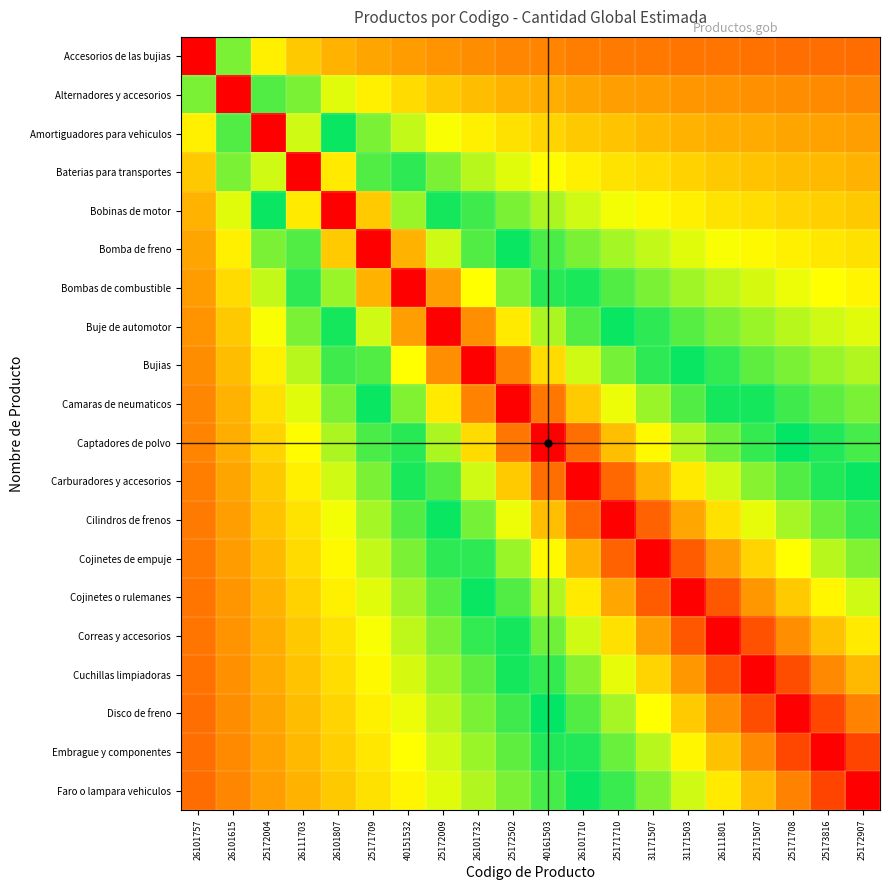

Reading right to left, extract all data points from this chart.

Accesorios de las bujias: 25172907=0.1	25173816=0.1	25171708=0.1	25171507=0.2	26111801=0.2	31171503=0.2	31171507=0.2	25171710=0.2	26101710=0.2	40161503=0.2	25172502=0.2	26101732=0.2	25172009=0.2	40151532=0.2	25171709=0.2	26101807=0.2	26111703=0.3	25172004=0.3	26101615=0.4	26101757=1.0
Alternadores y accesorios: 25172907=0.2	25173816=0.2	25171708=0.2	25171507=0.2	26111801=0.2	31171503=0.2	31171507=0.2	25171710=0.2	26101710=0.2	40161503=0.2	25172502=0.2	26101732=0.2	25172009=0.3	40151532=0.3	25171709=0.3	26101807=0.4	26111703=0.4	25172004=0.6	26101615=1.0	26101757=0.4
Amortiguadores para vehiculos: 25172907=0.2	25173816=0.2	25171708=0.2	25171507=0.2	26111801=0.2	31171503=0.2	31171507=0.2	25171710=0.3	26101710=0.3	40161503=0.3	25172502=0.3	26101732=0.3	25172009=0.3	40151532=0.4	25171709=0.4	26101807=0.5	26111703=0.6	25172004=1.0	26101615=0.6	26101757=0.3
Baterias para transportes: 25172907=0.2	25173816=0.2	25171708=0.2	25171507=0.3	26111801=0.3	31171503=0.3	31171507=0.3	25171710=0.3	26101710=0.3	40161503=0.3	25172502=0.4	26101732=0.4	25172009=0.4	40151532=0.5	25171709=0.6	26101807=0.7	26111703=1.0	25172004=0.6	26101615=0.4	26101757=0.3
Bobinas de motor: 25172907=0.3	25173816=0.3	25171708=0.3	25171507=0.3	26111801=0.3	31171503=0.3	31171507=0.3	25171710=0.3	26101710=0.4	40161503=0.4	25172502=0.4	26101732=0.5	25172009=0.5	40151532=0.6	25171709=0.7	26101807=1.0	26111703=0.7	25172004=0.5	26101615=0.4	26101757=0.2
Bomba de freno: 25172907=0.3	25173816=0.3	25171708=0.3	25171507=0.3	26111801=0.3	31171503=0.4	31171507=0.4	25171710=0.4	26101710=0.4	40161503=0.5	25172502=0.5	26101732=0.6	25172009=0.6	40151532=0.8	25171709=1.0	26101807=0.7	26111703=0.6	25172004=0.4	26101615=0.3	26101757=0.2
Bombas de combustible: 25172907=0.3	25173816=0.3	25171708=0.3	25171507=0.4	26111801=0.4	31171503=0.4	31171507=0.4	25171710=0.4	26101710=0.5	40161503=0.5	25172502=0.6	26101732=0.7	25172009=0.8	40151532=1.0	25171709=0.8	26101807=0.6	26111703=0.5	25172004=0.4	26101615=0.3	26101757=0.2
Buje de automotor: 25172907=0.4	25173816=0.4	25171708=0.4	25171507=0.4	26111801=0.4	31171503=0.4	31171507=0.5	25171710=0.5	26101710=0.6	40161503=0.6	25172502=0.7	26101732=0.8	25172009=1.0	40151532=0.8	25171709=0.6	26101807=0.5	26111703=0.4	25172004=0.3	26101615=0.3	26101757=0.2
Bujias: 25172907=0.4	25173816=0.4	25171708=0.4	25171507=0.4	26111801=0.5	31171503=0.5	31171507=0.5	25171710=0.6	26101710=0.6	40161503=0.7	25172502=0.8	26101732=1.0	25172009=0.8	40151532=0.7	25171709=0.6	26101807=0.5	26111703=0.4	25172004=0.3	26101615=0.2	26101757=0.2
Camaras de neumaticos: 25172907=0.4	25173816=0.4	25171708=0.5	25171507=0.5	26111801=0.5	31171503=0.6	31171507=0.6	25171710=0.7	26101710=0.7	40161503=0.8	25172502=1.0	26101732=0.8	25172009=0.7	40151532=0.6	25171709=0.5	26101807=0.4	26111703=0.4	25172004=0.3	26101615=0.2	26101757=0.2
Captadores de polvo: 25172907=0.5	25173816=0.5	25171708=0.5	25171507=0.5	26111801=0.6	31171503=0.6	31171507=0.7	25171710=0.7	26101710=0.9	40161503=1.0	25172502=0.8	26101732=0.7	25172009=0.6	40151532=0.5	25171709=0.5	26101807=0.4	26111703=0.3	25172004=0.3	26101615=0.2	26101757=0.2
Carburadores y accesorios: 25172907=0.5	25173816=0.5	25171708=0.6	25171507=0.6	26111801=0.6	31171503=0.7	31171507=0.8	25171710=0.9	26101710=1.0	40161503=0.9	25172502=0.7	26101732=0.6	25172009=0.6	40151532=0.5	25171709=0.4	26101807=0.4	26111703=0.3	25172004=0.3	26101615=0.2	26101757=0.2
Cilindros de frenos: 25172907=0.5	25173816=0.6	25171708=0.6	25171507=0.7	26111801=0.7	31171503=0.8	31171507=0.9	25171710=1.0	26101710=0.9	40161503=0.7	25172502=0.7	26101732=0.6	25172009=0.5	40151532=0.4	25171709=0.4	26101807=0.3	26111703=0.3	25172004=0.3	26101615=0.2	26101757=0.2
Cojinetes de empuje: 25172907=0.6	25173816=0.6	25171708=0.7	25171507=0.7	26111801=0.8	31171503=0.9	31171507=1.0	25171710=0.9	26101710=0.8	40161503=0.7	25172502=0.6	26101732=0.5	25172009=0.5	40151532=0.4	25171709=0.4	26101807=0.3	26111703=0.3	25172004=0.2	26101615=0.2	26101757=0.2
Cojinetes o rulemanes: 25172907=0.6	25173816=0.7	25171708=0.7	25171507=0.8	26111801=0.9	31171503=1.0	31171507=0.9	25171710=0.8	26101710=0.7	40161503=0.6	25172502=0.6	26101732=0.5	25172009=0.4	40151532=0.4	25171709=0.4	26101807=0.3	26111703=0.3	25172004=0.2	26101615=0.2	26101757=0.2
Correas y accesorios: 25172907=0.7	25173816=0.7	25171708=0.8	25171507=0.9	26111801=1.0	31171503=0.9	31171507=0.8	25171710=0.7	26101710=0.6	40161503=0.6	25172502=0.5	26101732=0.5	25172009=0.4	40151532=0.4	25171709=0.3	26101807=0.3	26111703=0.3	25172004=0.2	26101615=0.2	26101757=0.2
Cuchillas limpiadoras: 25172907=0.8	25173816=0.8	25171708=0.9	25171507=1.0	26111801=0.9	31171503=0.8	31171507=0.7	25171710=0.7	26101710=0.6	40161503=0.5	25172502=0.5	26101732=0.4	25172009=0.4	40151532=0.4	25171709=0.3	26101807=0.3	26111703=0.3	25172004=0.2	26101615=0.2	26101757=0.2
Disco de freno: 25172907=0.8	25173816=0.9	25171708=1.0	25171507=0.9	26111801=0.8	31171503=0.7	31171507=0.7	25171710=0.6	26101710=0.6	40161503=0.5	25172502=0.5	26101732=0.4	25172009=0.4	40151532=0.3	25171709=0.3	26101807=0.3	26111703=0.2	25172004=0.2	26101615=0.2	26101757=0.1
Embrague y componentes: 25172907=0.9	25173816=1.0	25171708=0.9	25171507=0.8	26111801=0.7	31171503=0.7	31171507=0.6	25171710=0.6	26101710=0.5	40161503=0.5	25172502=0.4	26101732=0.4	25172009=0.4	40151532=0.3	25171709=0.3	26101807=0.3	26111703=0.2	25172004=0.2	26101615=0.2	26101757=0.1
Faro o lampara vehiculos: 25172907=1.0	25173816=0.9	25171708=0.8	25171507=0.8	26111801=0.7	31171503=0.6	31171507=0.6	25171710=0.5	26101710=0.5	40161503=0.5	25172502=0.4	26101732=0.4	25172009=0.4	40151532=0.3	25171709=0.3	26101807=0.3	26111703=0.2	25172004=0.2	26101615=0.2	26101757=0.1